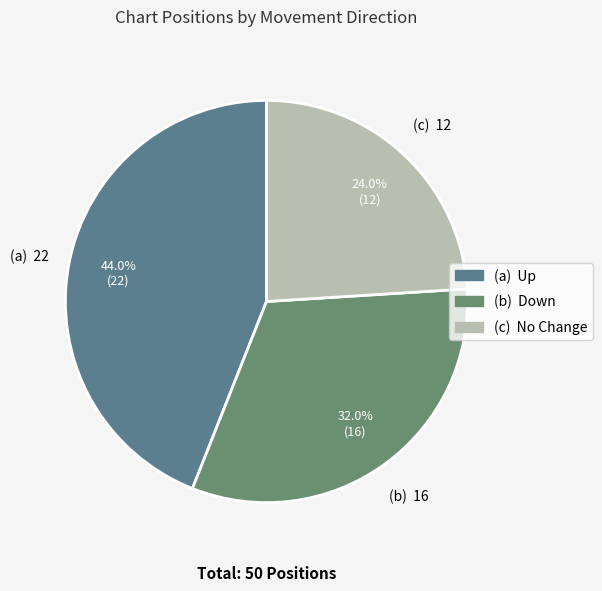

How many slices are in this pie chart?

3